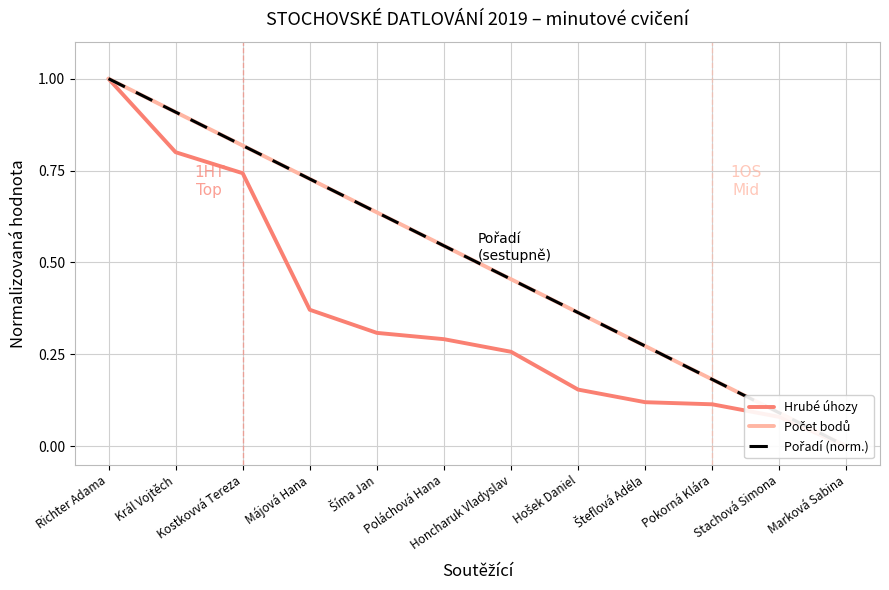

Where is Hrubé úhozy nearest to the value 0?

Marková Sabina